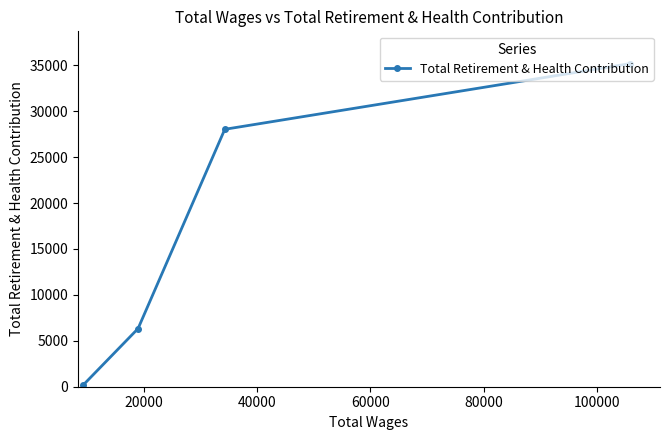

What is the greatest value displayed?

35173